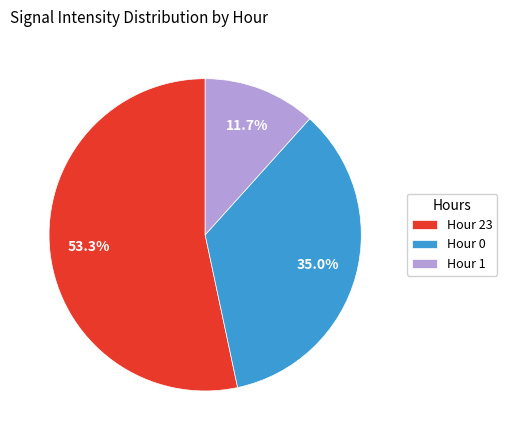

Does Hour 23 represent more than half of the total?

Yes